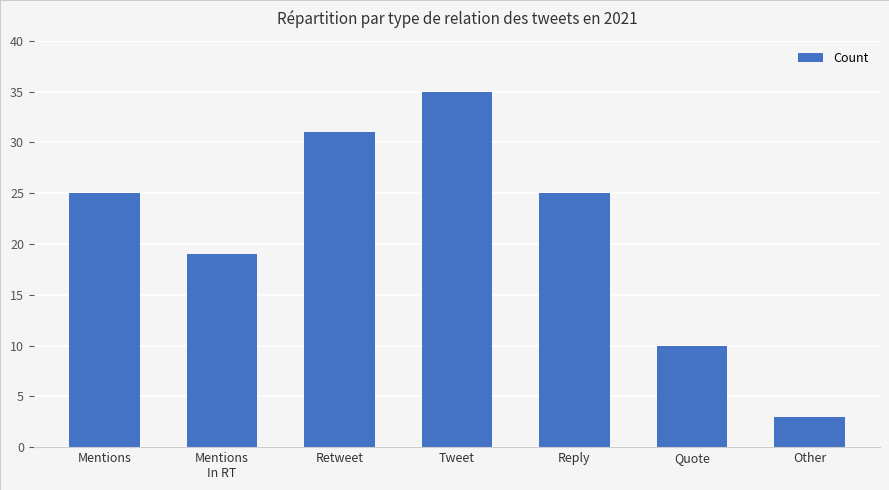

What is the ratio of the value at Retweet to the value at Mentions
In RT?

1.6